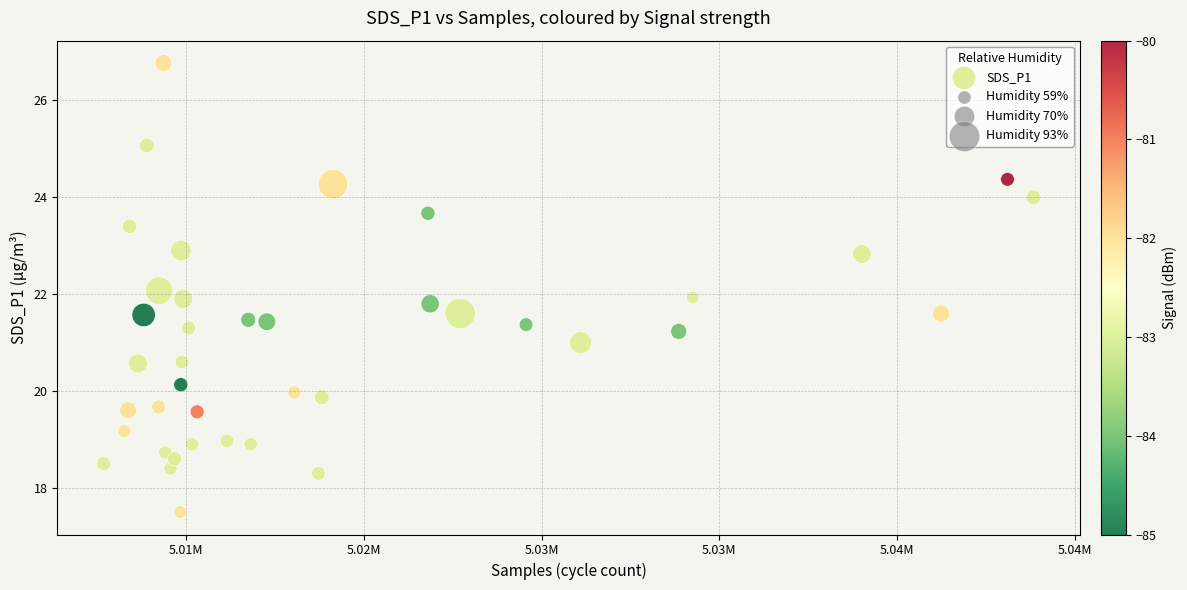

What is the range of Y values (max minus min)?

9.3